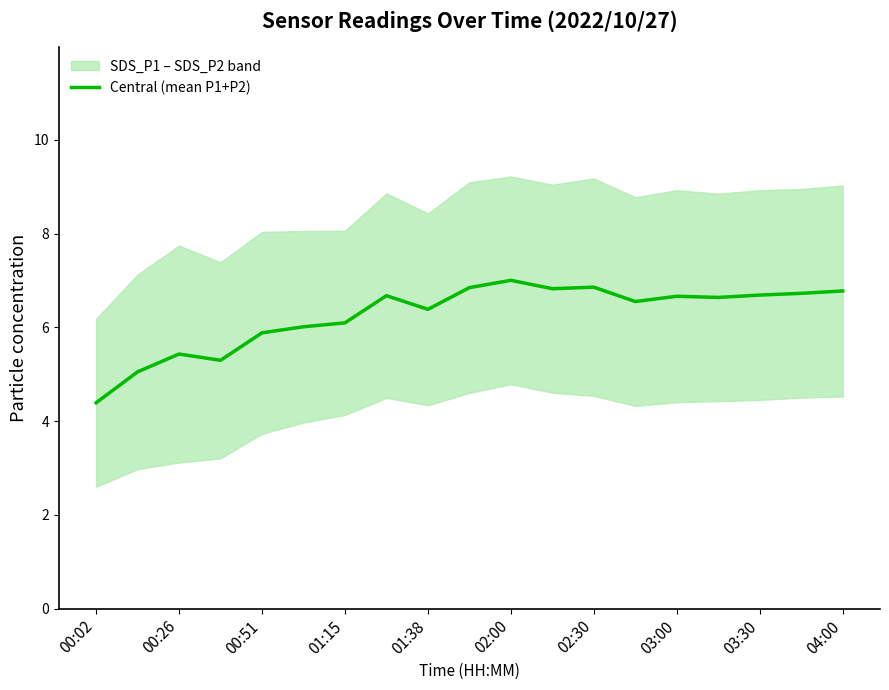

The Central (mean P1+P2) series shows 2.4 at 00:02. True or false?

False